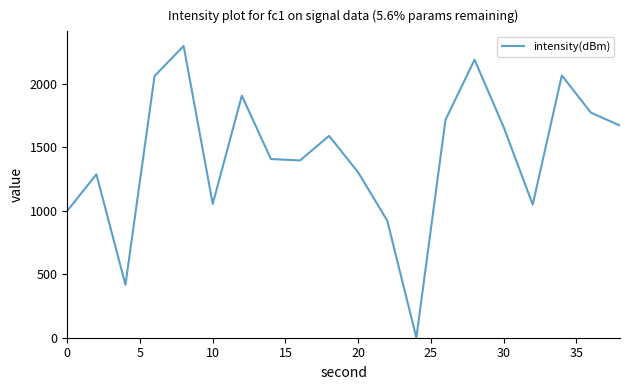

Does the chart have visible grid lines?

No